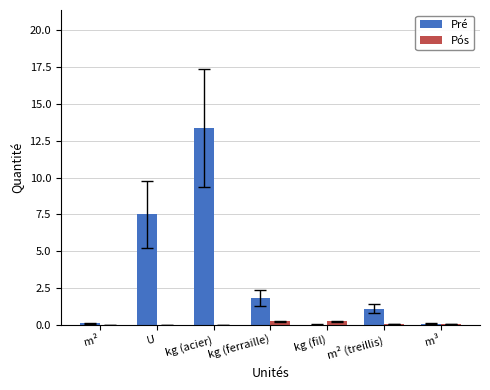

What are all the series names shown in the legend?

Pré, Pós